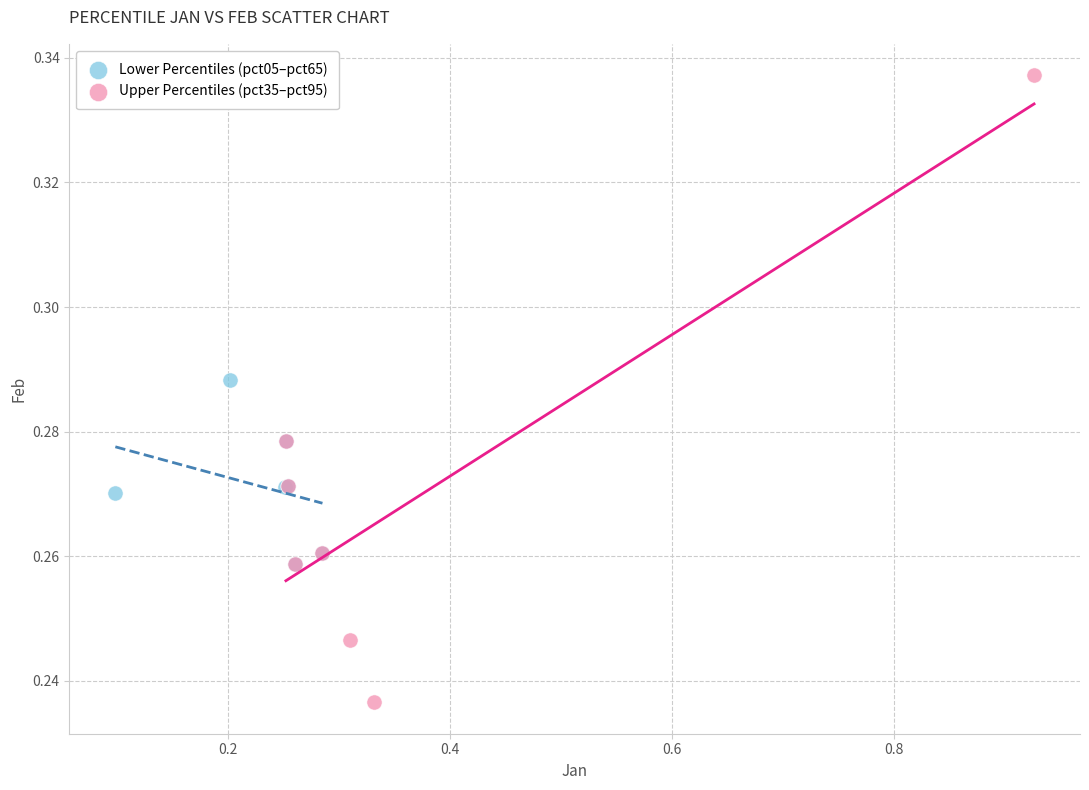

Which series contains the highest Y value?

Upper Percentiles (pct35–pct95)